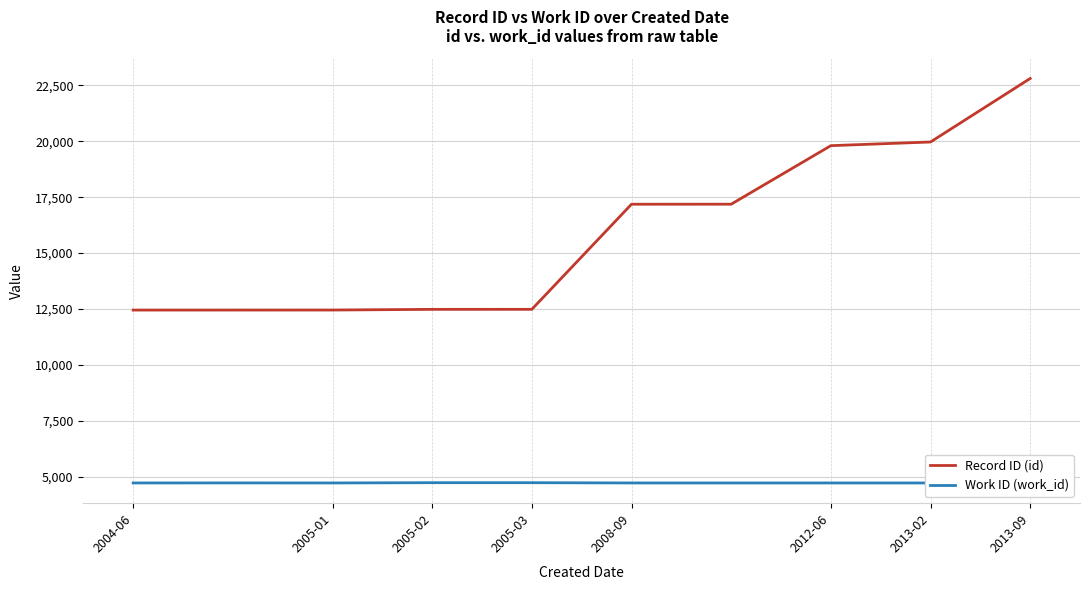

Which series has the largest total across all categories?

Record ID (id)